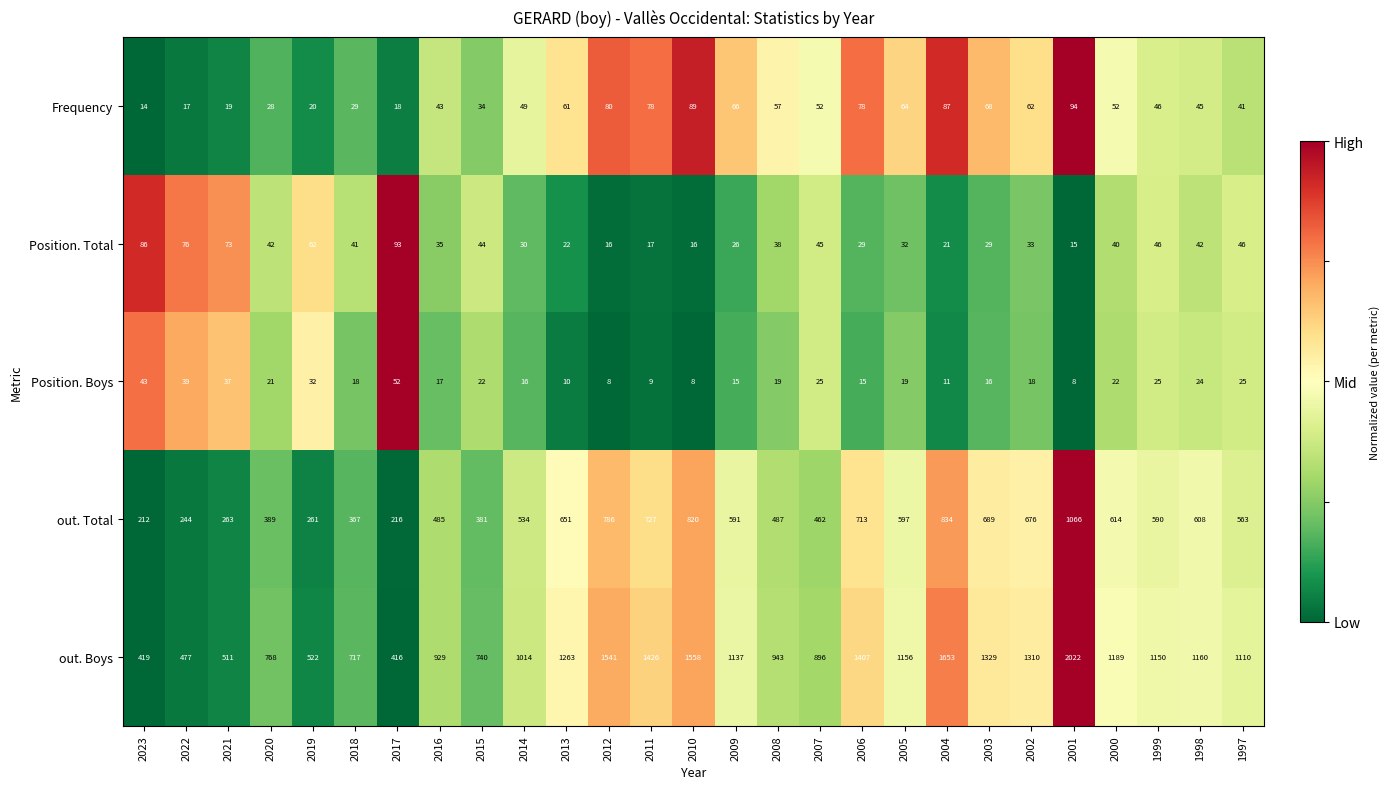

Is it true that Position. Boys equals 22 at 2015?

True